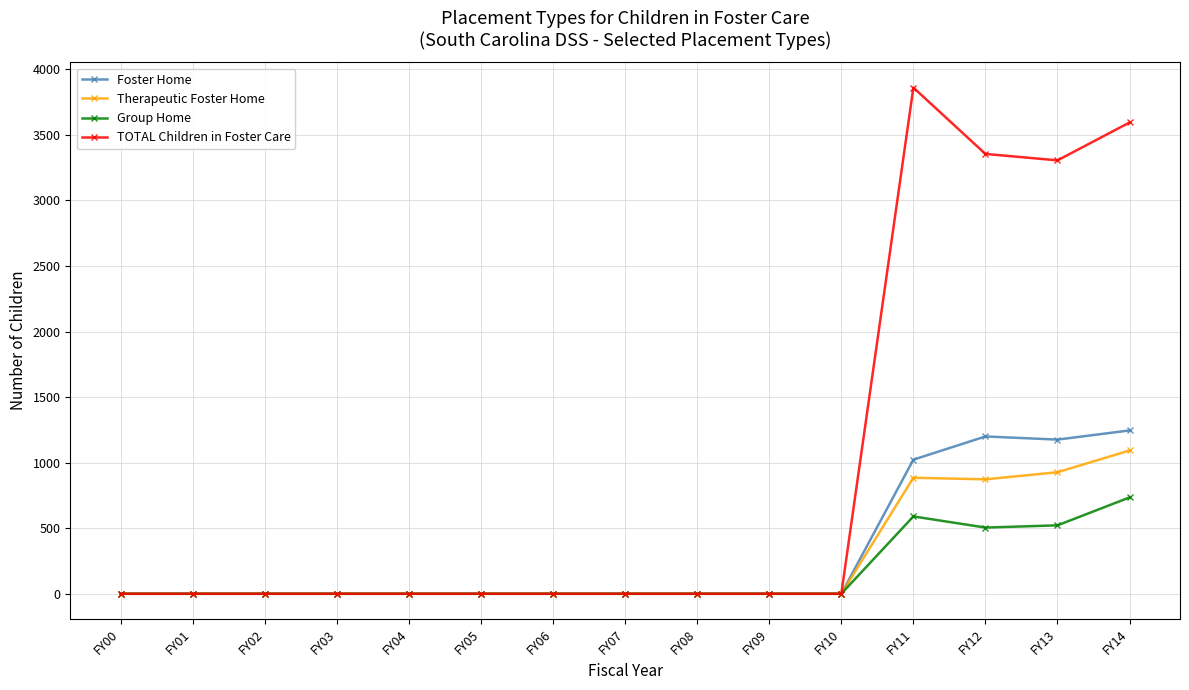

Which series has the largest total across all categories?

TOTAL Children in Foster Care